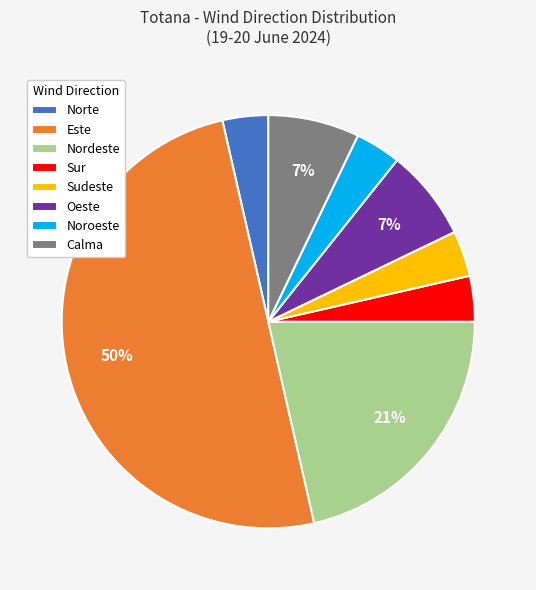

What percentage is the Noroeste slice, to the nearest percent?

4%